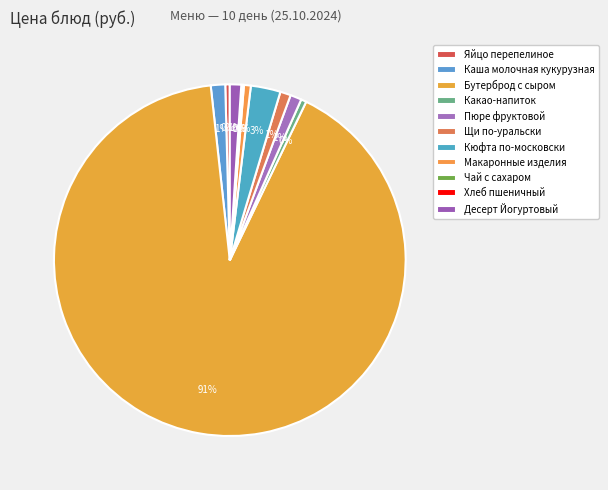

To the nearest percent, what is the average slice percentage?

9%